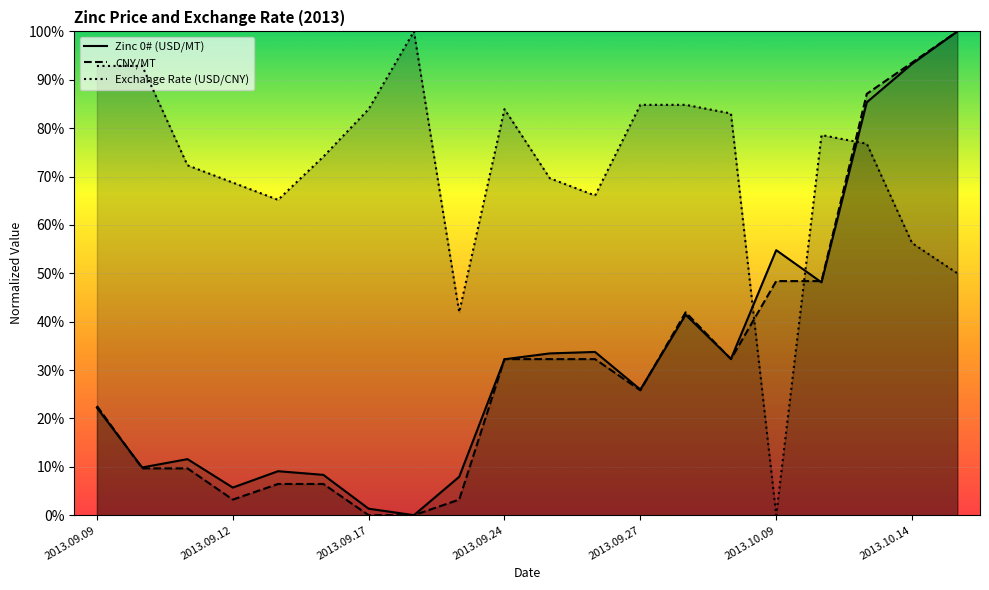

Rank the series at 2013.09.09 from highest to lowest value.

Exchange Rate (USD/CNY), CNY/MT, Zinc 0# (USD/MT)